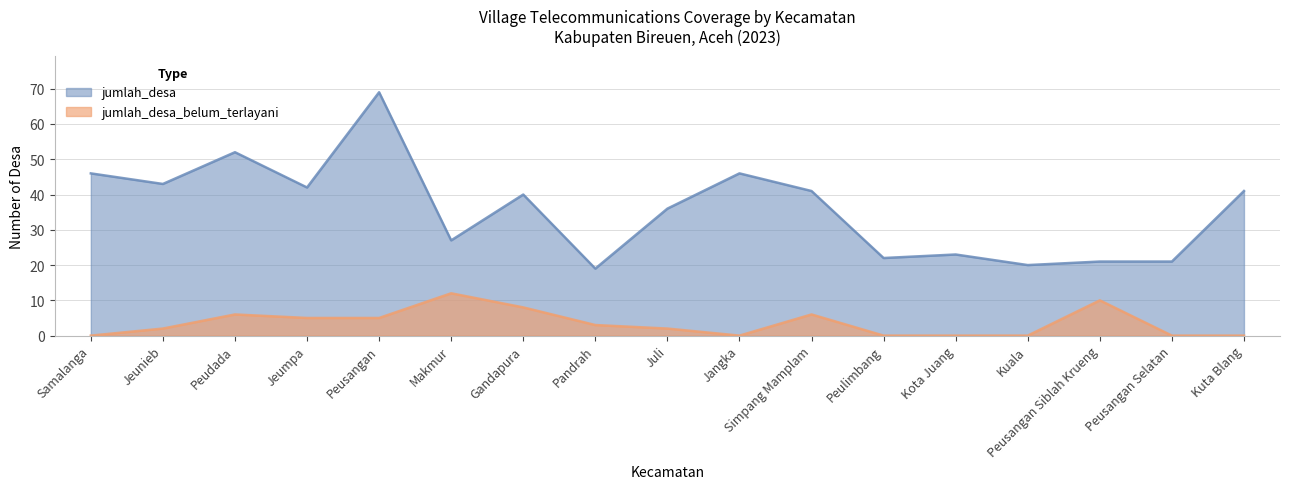

What is the difference between the highest and lowest values at Gandapura?

32